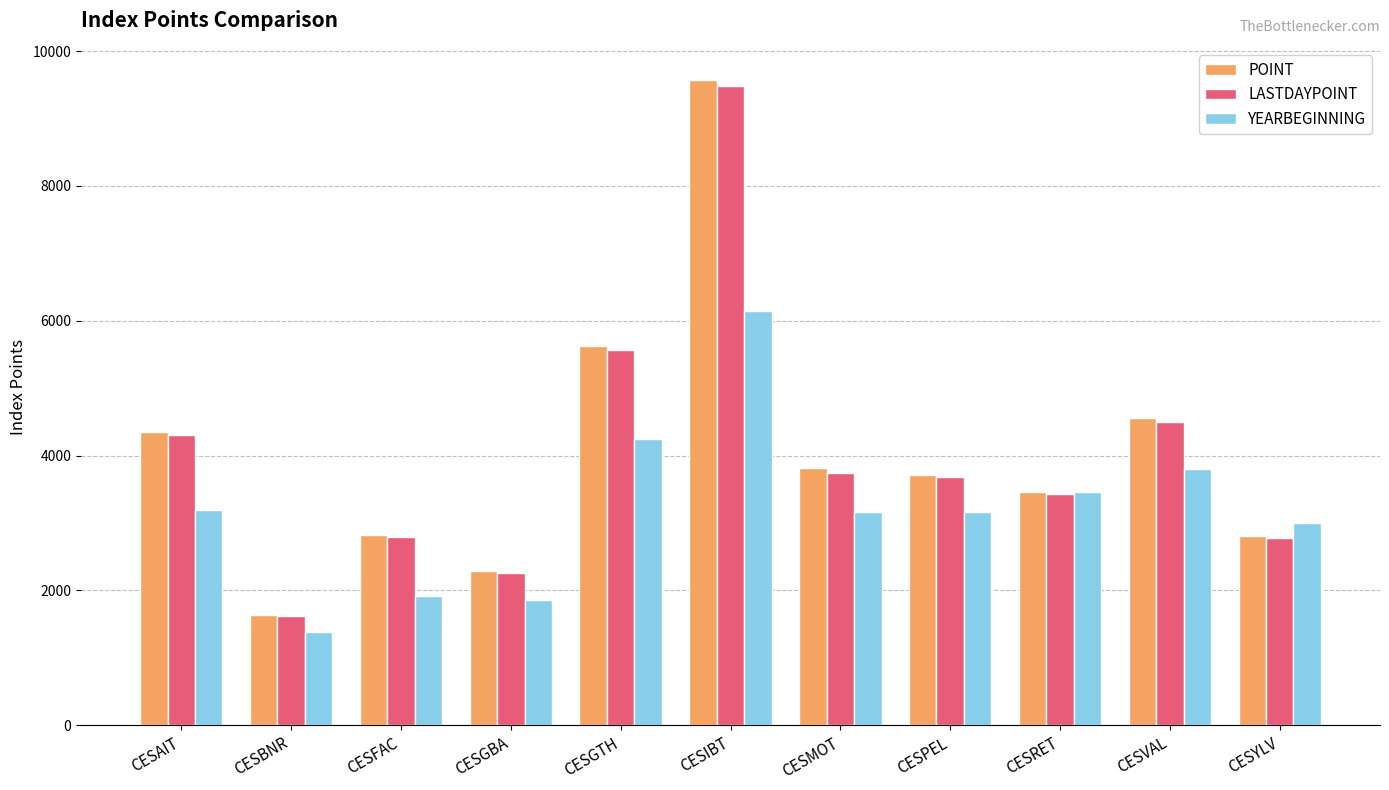

At which label is LASTDAYPOINT closest to 5552?

CESGTH